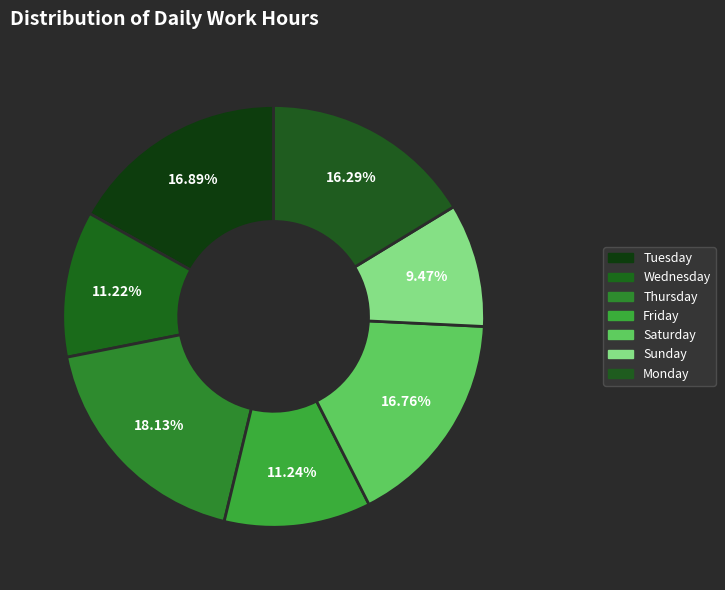

Is there any slice that represents more than half of the pie?

No